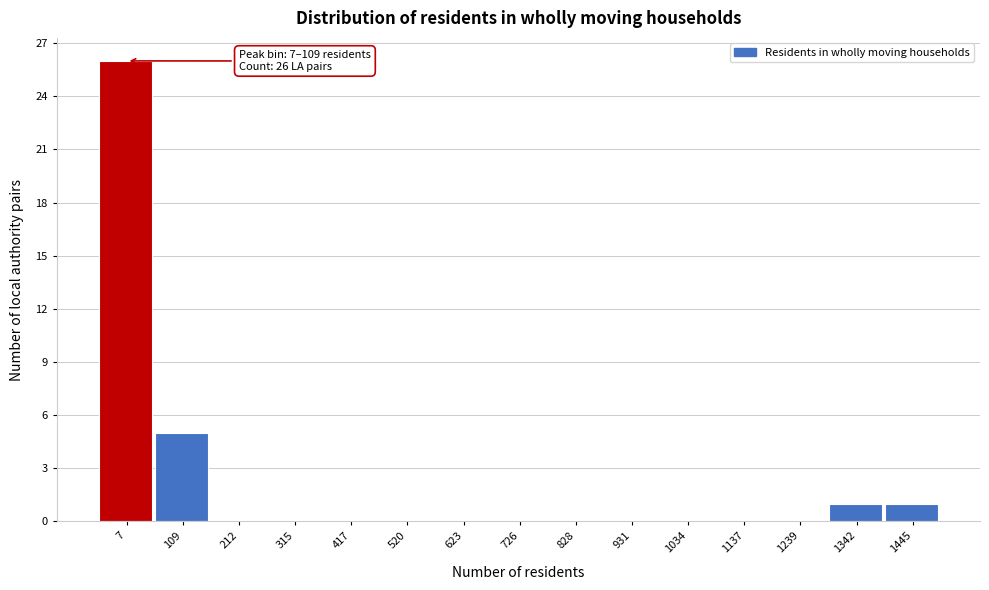

Reading left to right, transcribe all the data shown in this chart.

7=26	109=5	212=0	315=0	417=0	520=0	623=0	726=0	828=0	931=0	1034=0	1137=0	1239=0	1342=1	1445=1